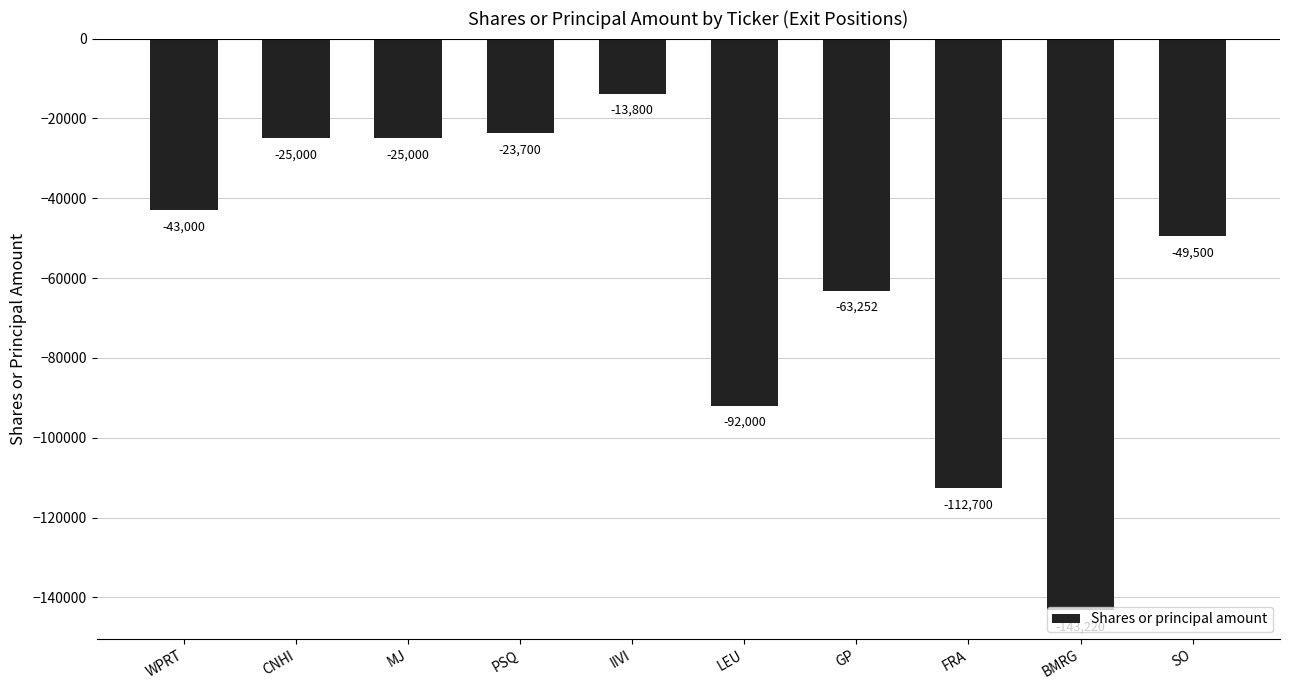

What is the difference between the maximum and minimum values?

129420